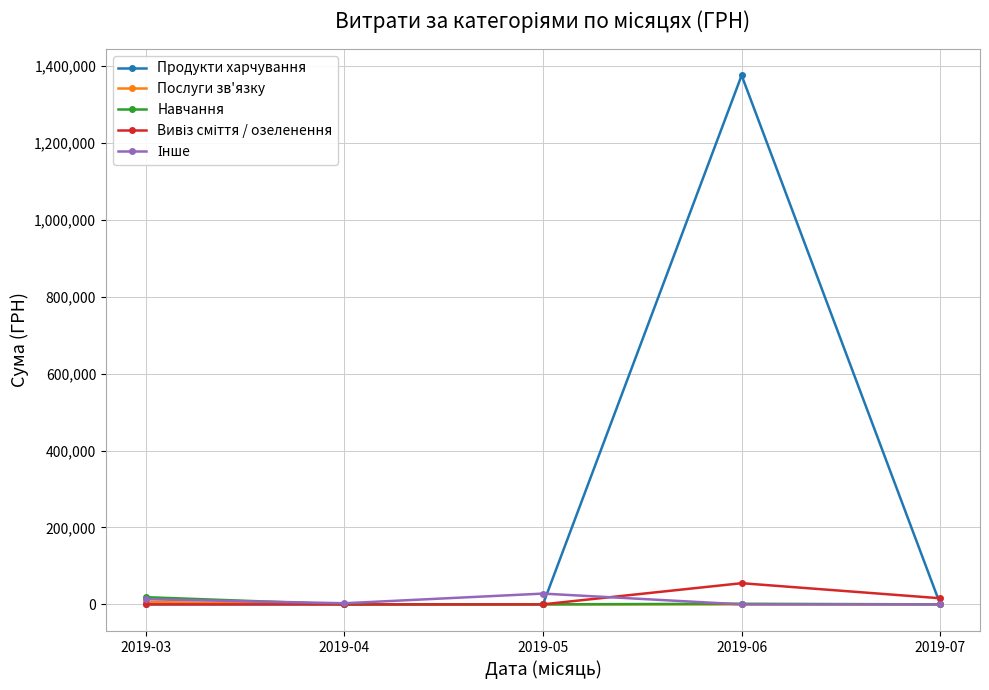

Between 2019-03 and 2019-06, which series saw the biggest shift?

Продукти харчування